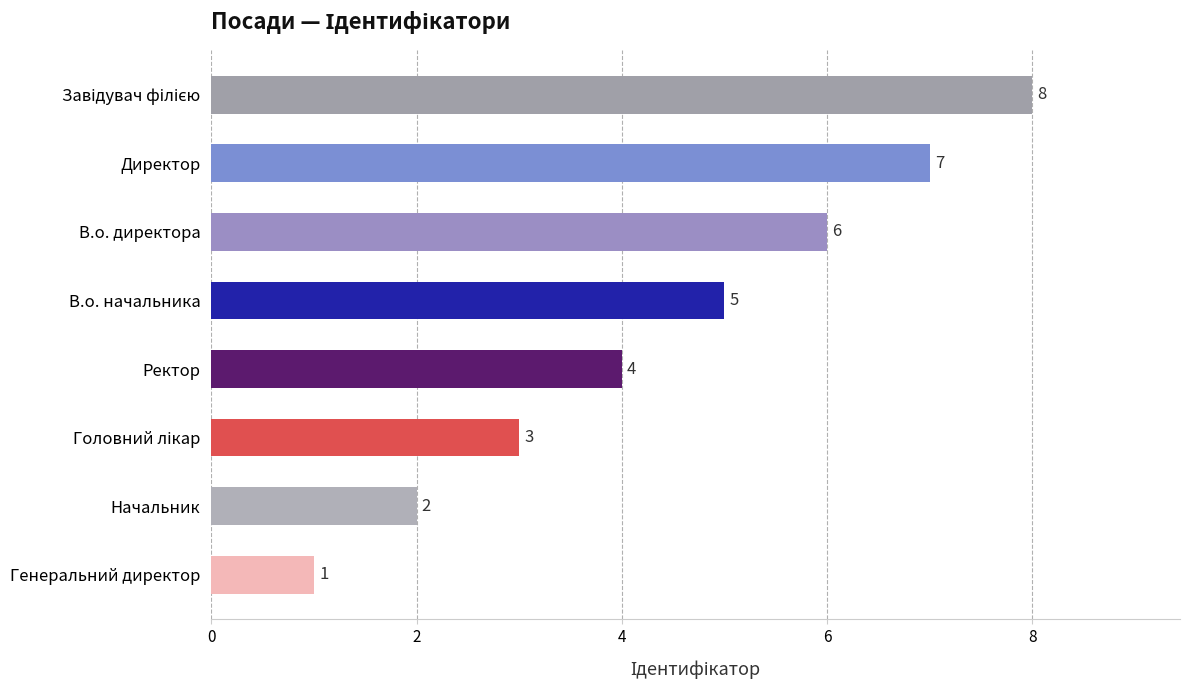

The value at Директор is 7. True or false?

True